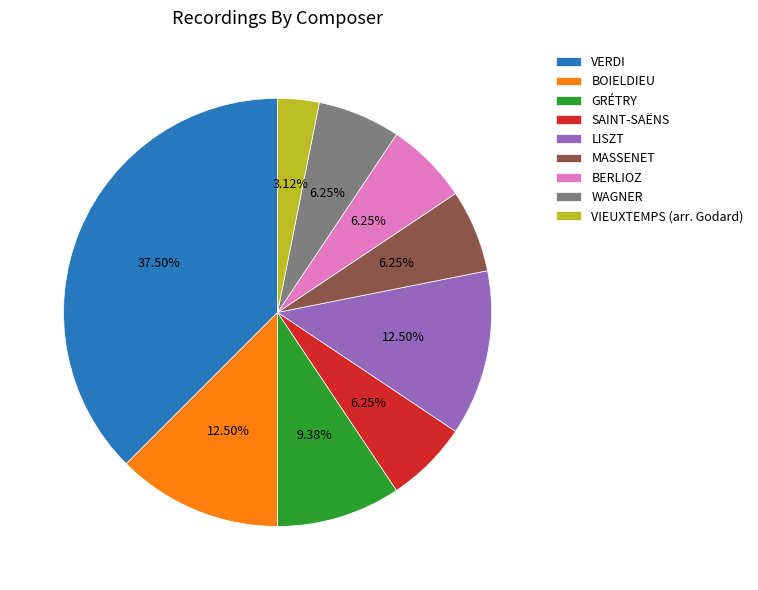

Combined, what portion of the pie is BERLIOZ and WAGNER?

12.5%